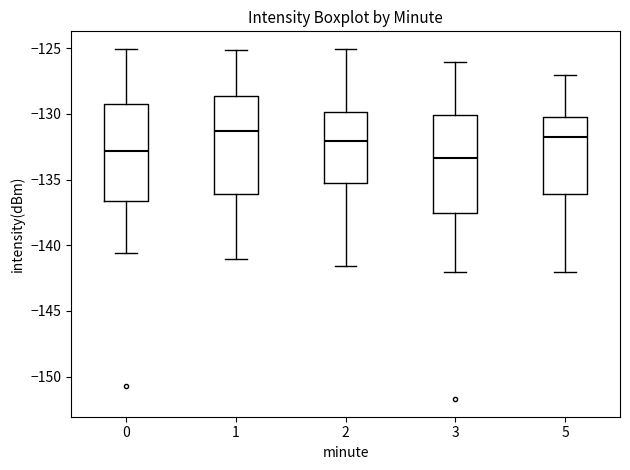

Reading left to right, transcribe this box plot: for each box, give where its median line is, the range the box spans, and where its two whiskers end, as read against the y-axis. The values are not printed on the chart, so give them approximately, as read against the axis.

0: median -133.0, box -136.5 to -129.0, whiskers -140.5 to -125.0
1: median -131.5, box -136.0 to -128.5, whiskers -141.0 to -125.0
2: median -132.0, box -135.5 to -130.0, whiskers -141.5 to -125.0
3: median -133.5, box -137.5 to -130.0, whiskers -142.0 to -126.0
5: median -131.5, box -136.0 to -130.5, whiskers -142.0 to -127.0